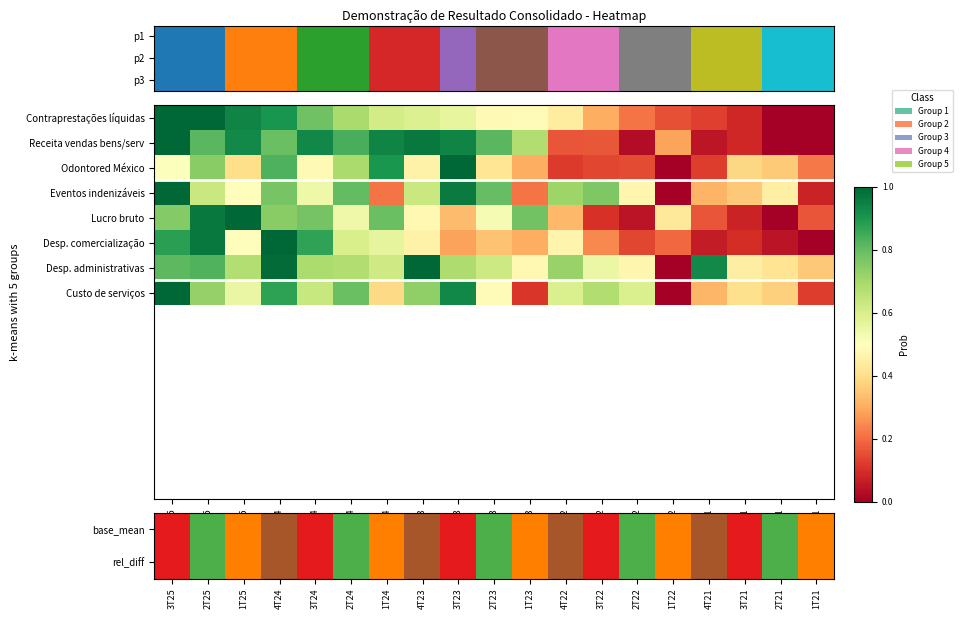

Between 1T21 and 2T22, which is larger?

1T21